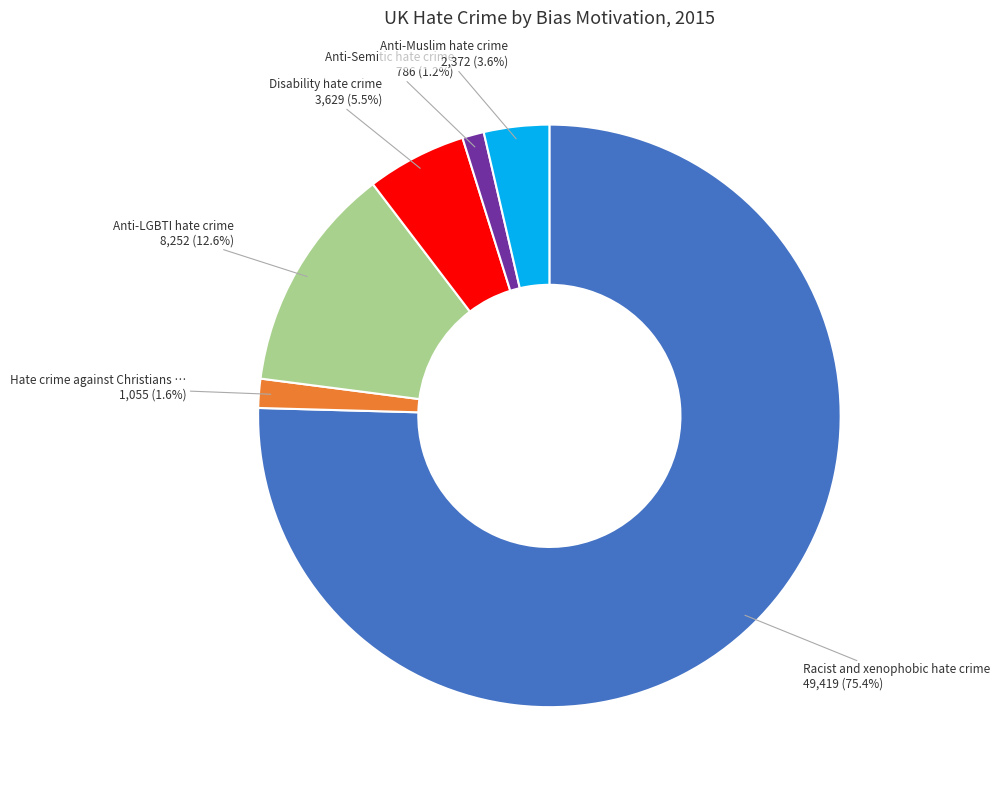

Is there any slice that represents more than half of the pie?

Yes